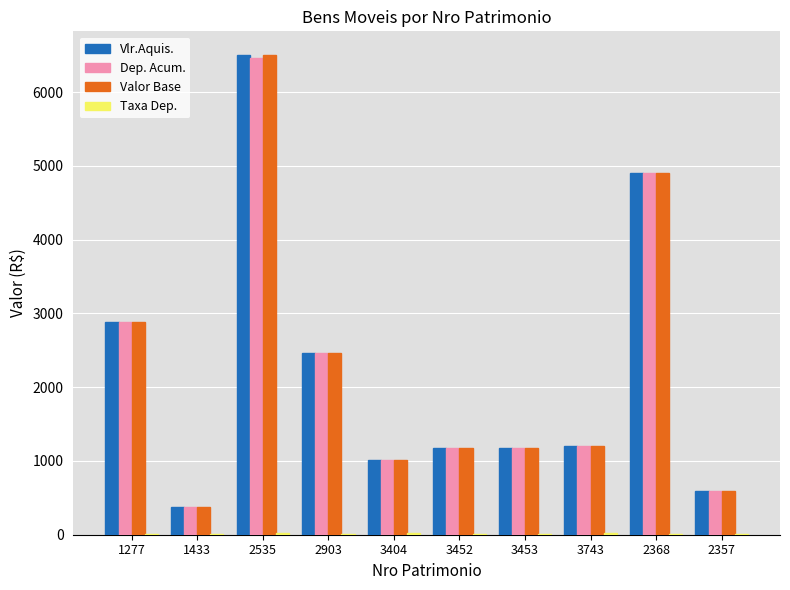

At which label is Vlr.Aquis. closest to 3437?

1277